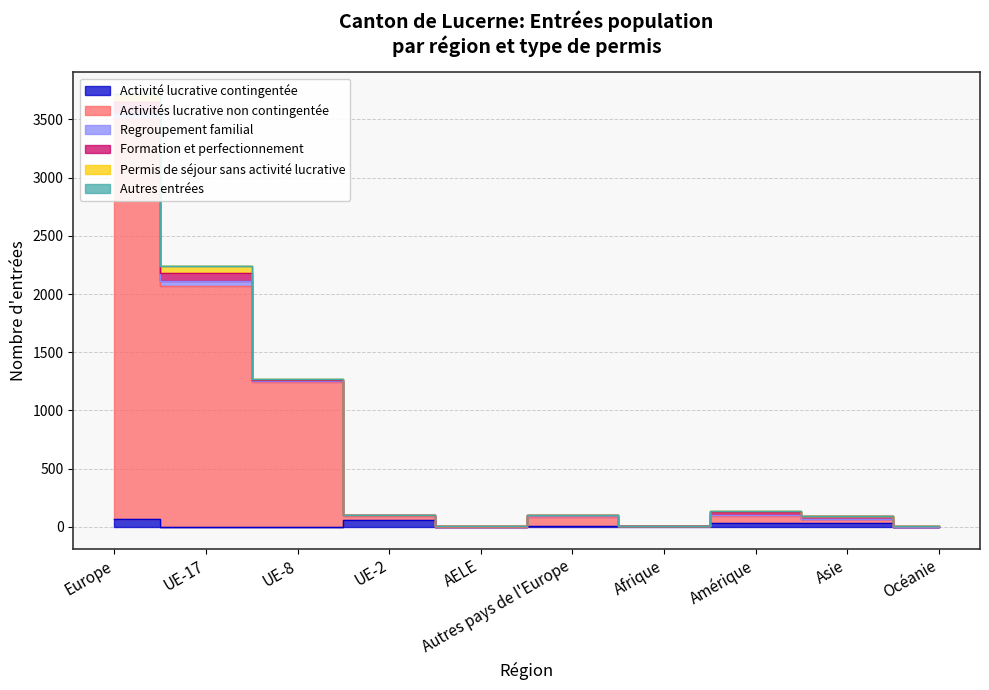

What is the sum of the Regroupement familial values at Océanie and UE-2?

1